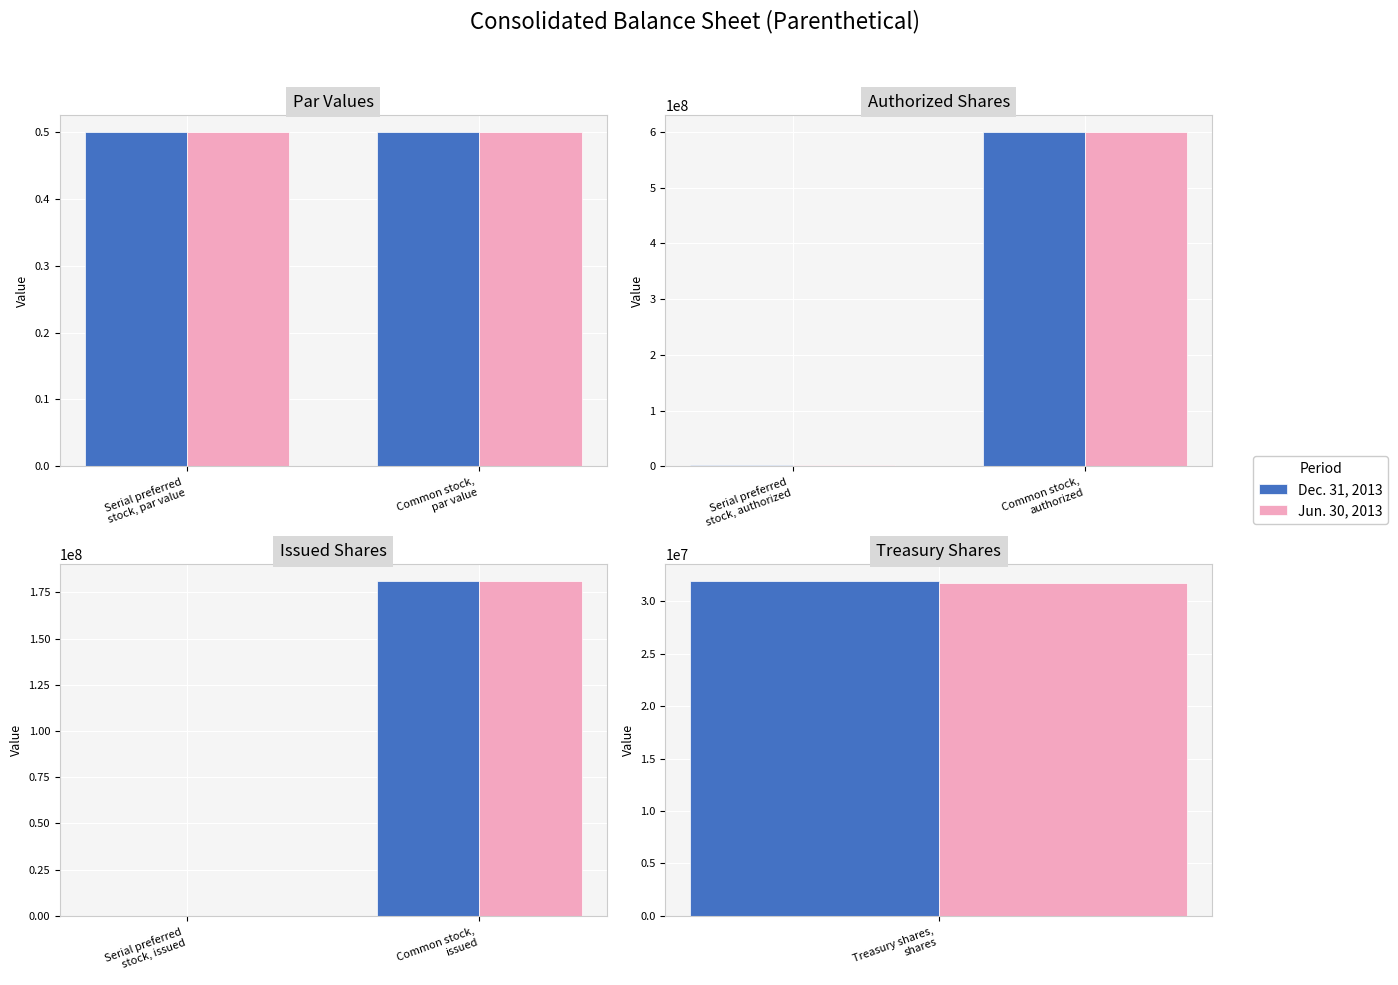

What are all the series names shown in the legend?

Dec. 31, 2013, Jun. 30, 2013